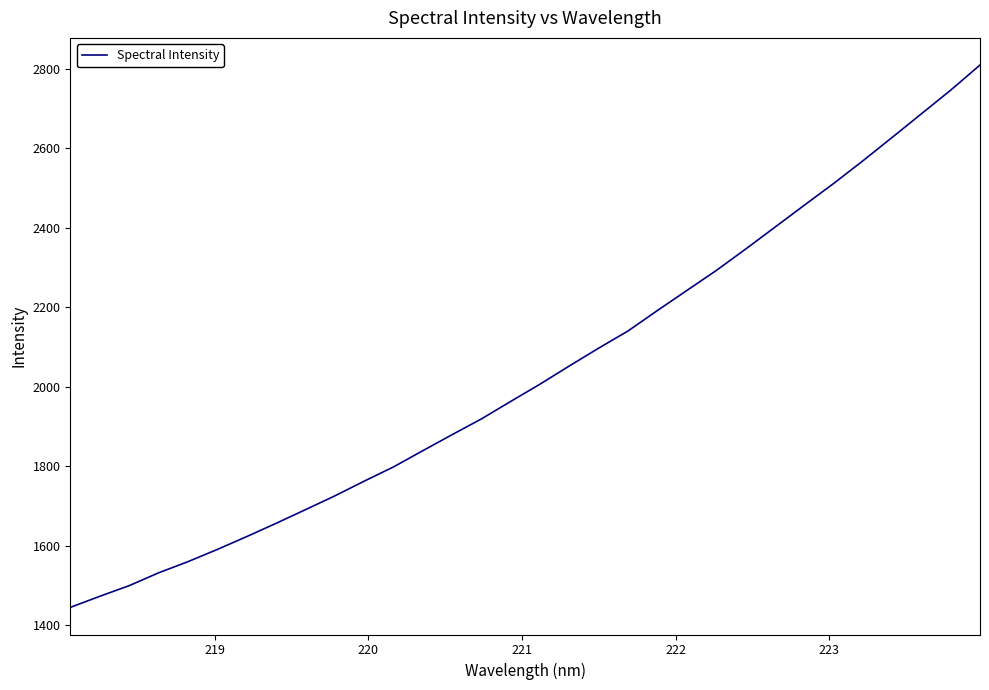

What is the greatest value displayed?

2809.7